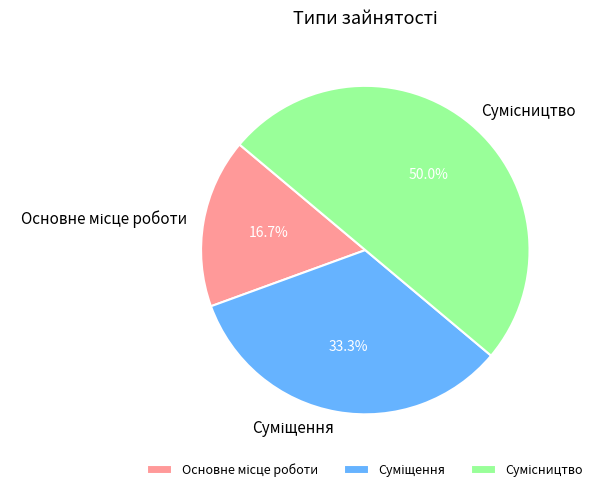

Does Основне місце роботи represent more than half of the total?

No